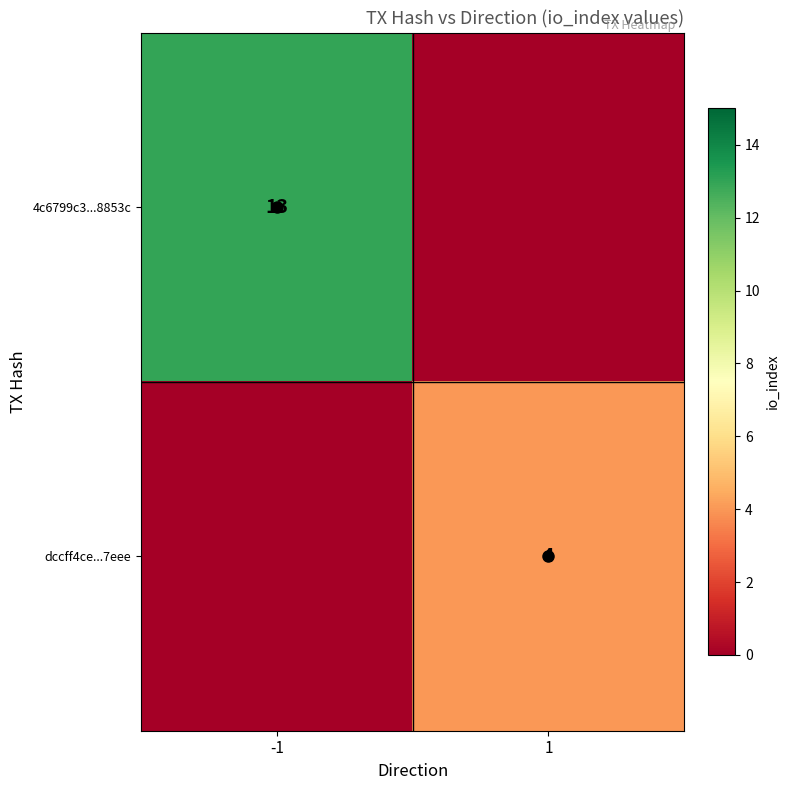

The value of dccff4ce...7eee at 1 is 7. True or false?

False